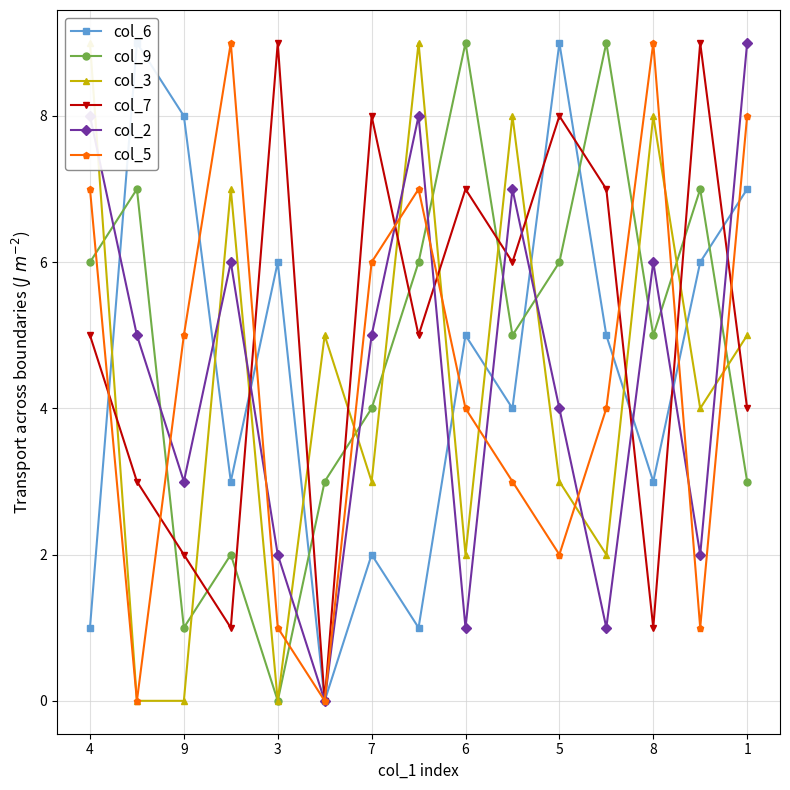

How many col_9 values are between 3 and 7?

10